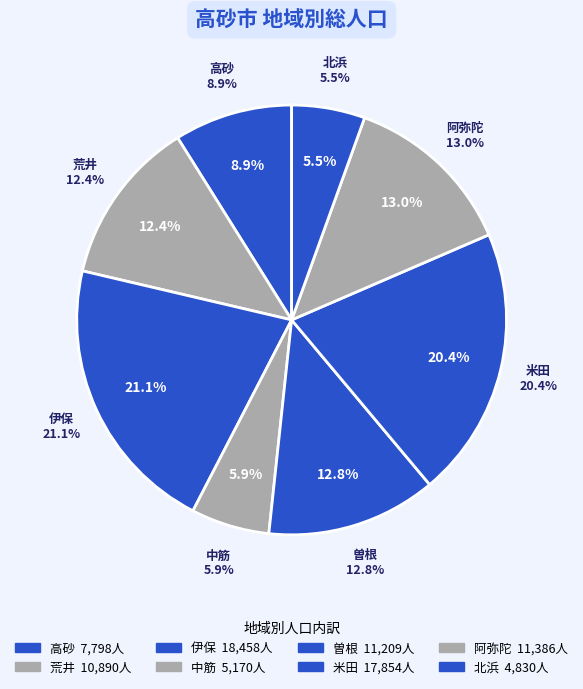

Which category has the biggest portion of the pie?

伊保